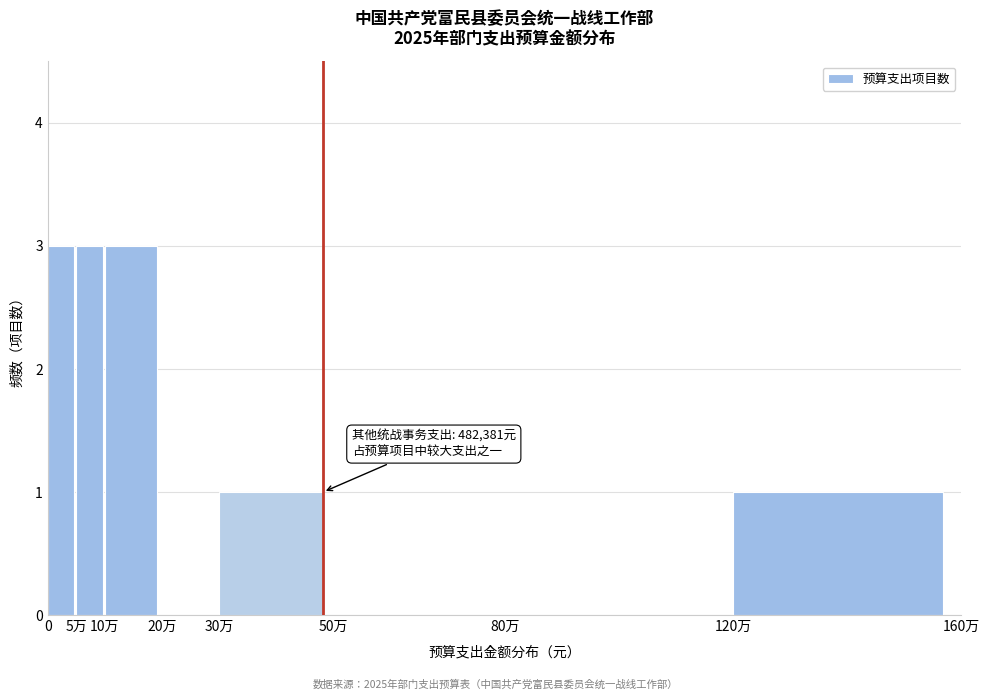

Reading left to right, what are all the values shown in this chart?

0=3	5万=3	10万=3	20万=0	30万=1	50万=0	80万=0	120万=1